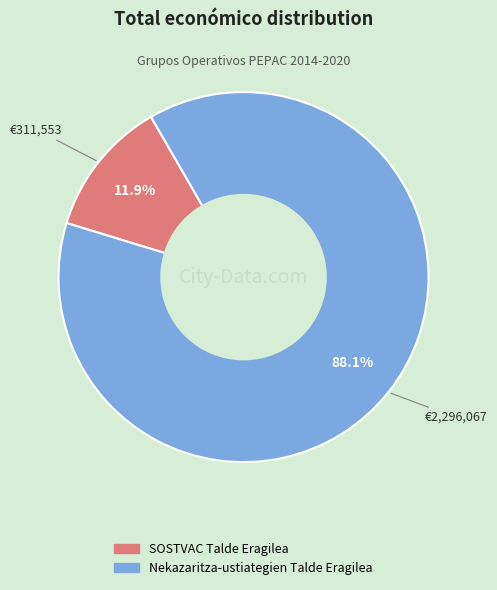

Which has a higher value, SOSTVAC Talde Eragilea or Nekazaritza-ustiategien Talde Eragilea?

Nekazaritza-ustiategien Talde Eragilea